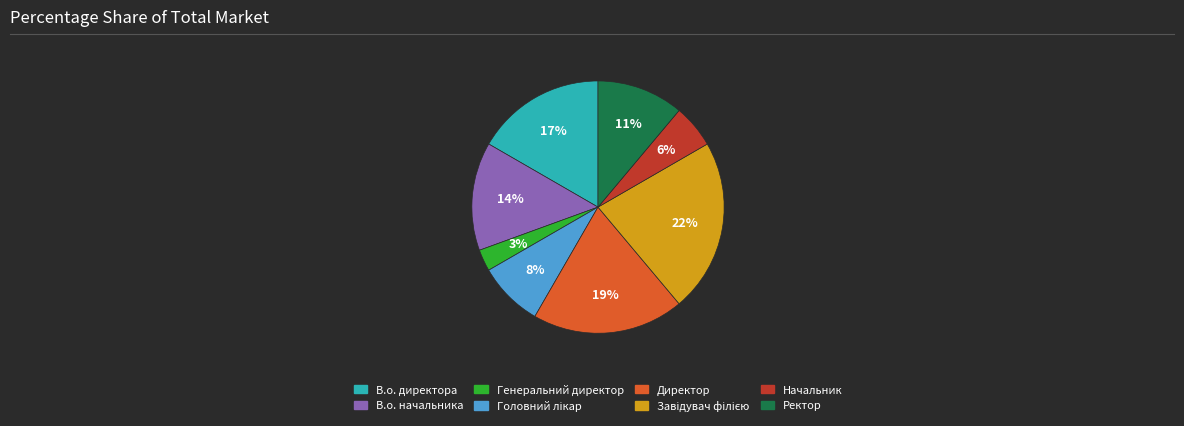

How many segments does this pie chart have?

8